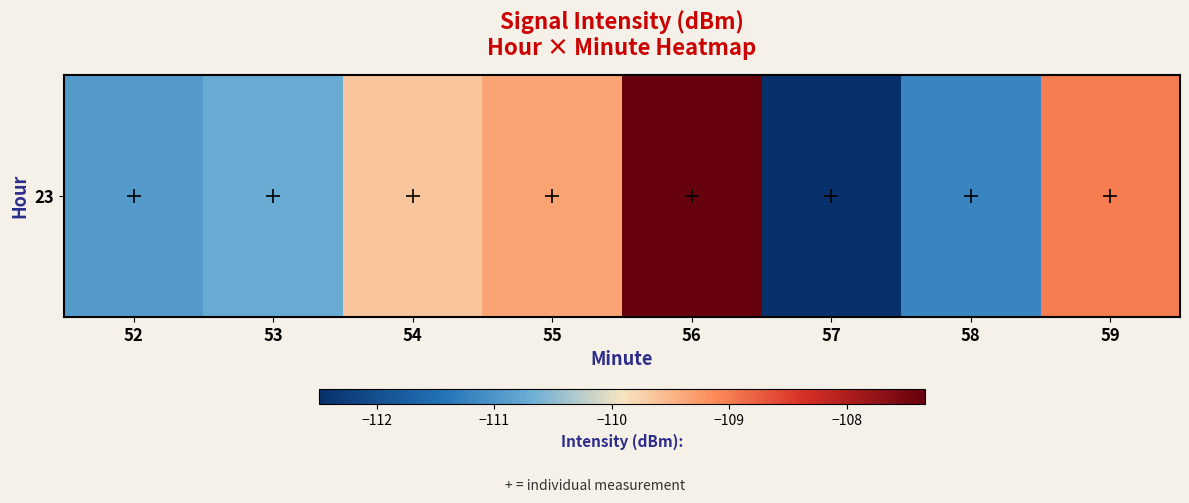

Reading left to right, list all the values displayed in this chart.

-110.9	-110.7	-109.6	-109.3	-107.3	-112.5	-111.2	-109.0